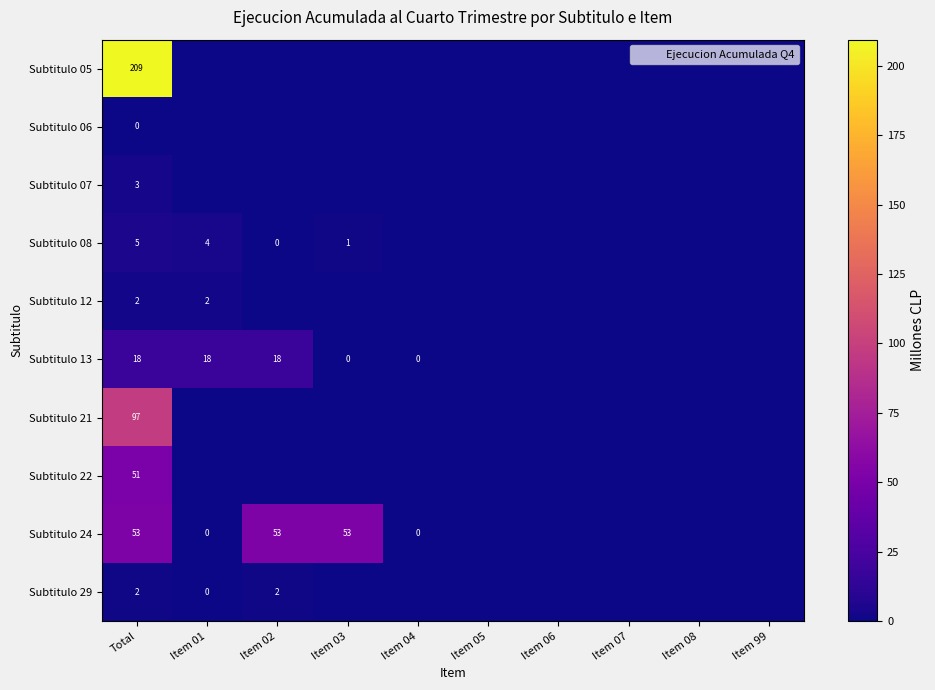

Which has a higher value, Item 03 or Item 06?

Item 03